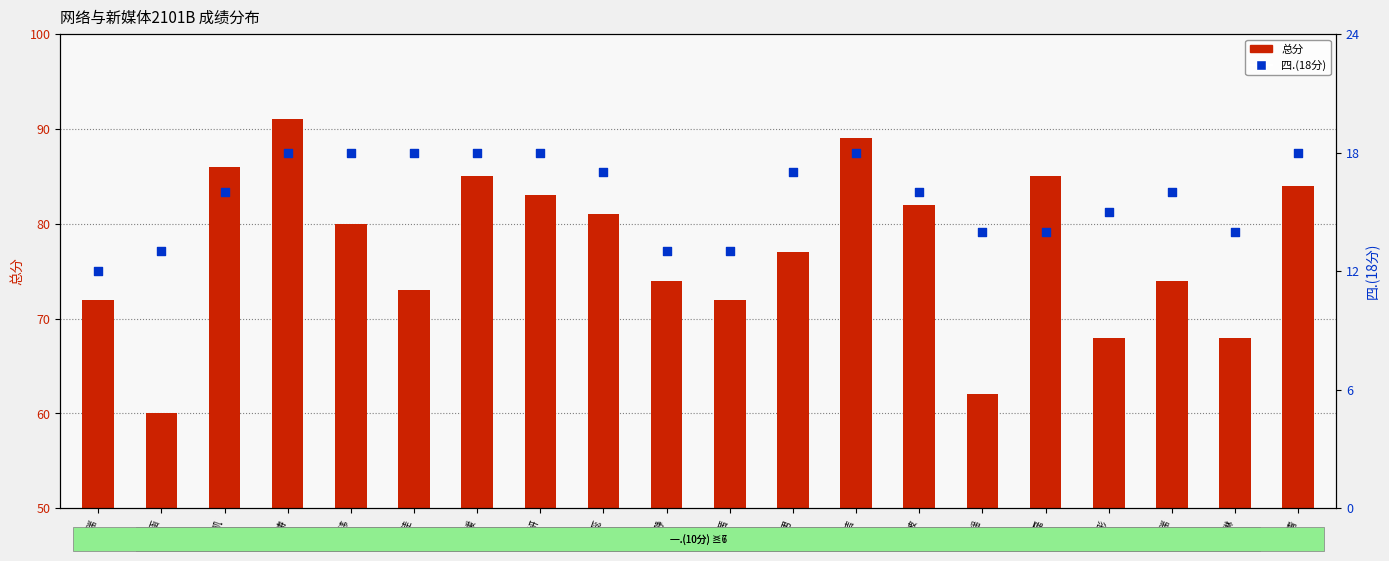

Which series has the largest total across all categories?

总分